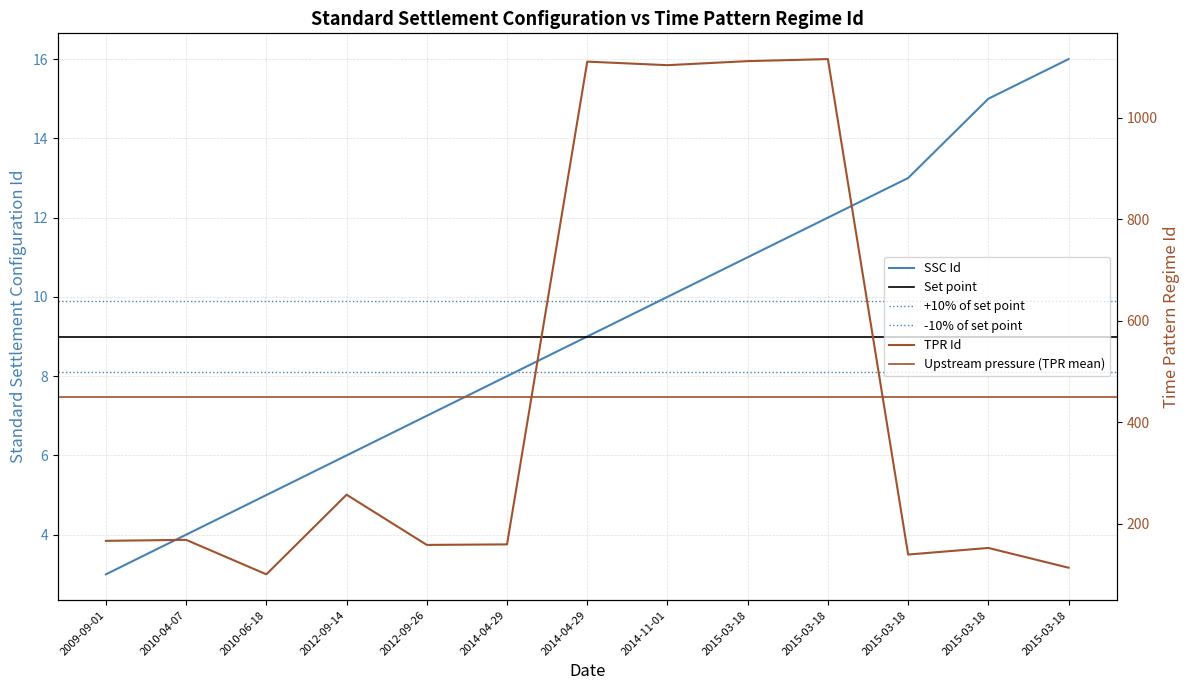

List the series in order of their peak value, highest first.

Time Pattern Regime Id, Standard Settlement Configuration Id